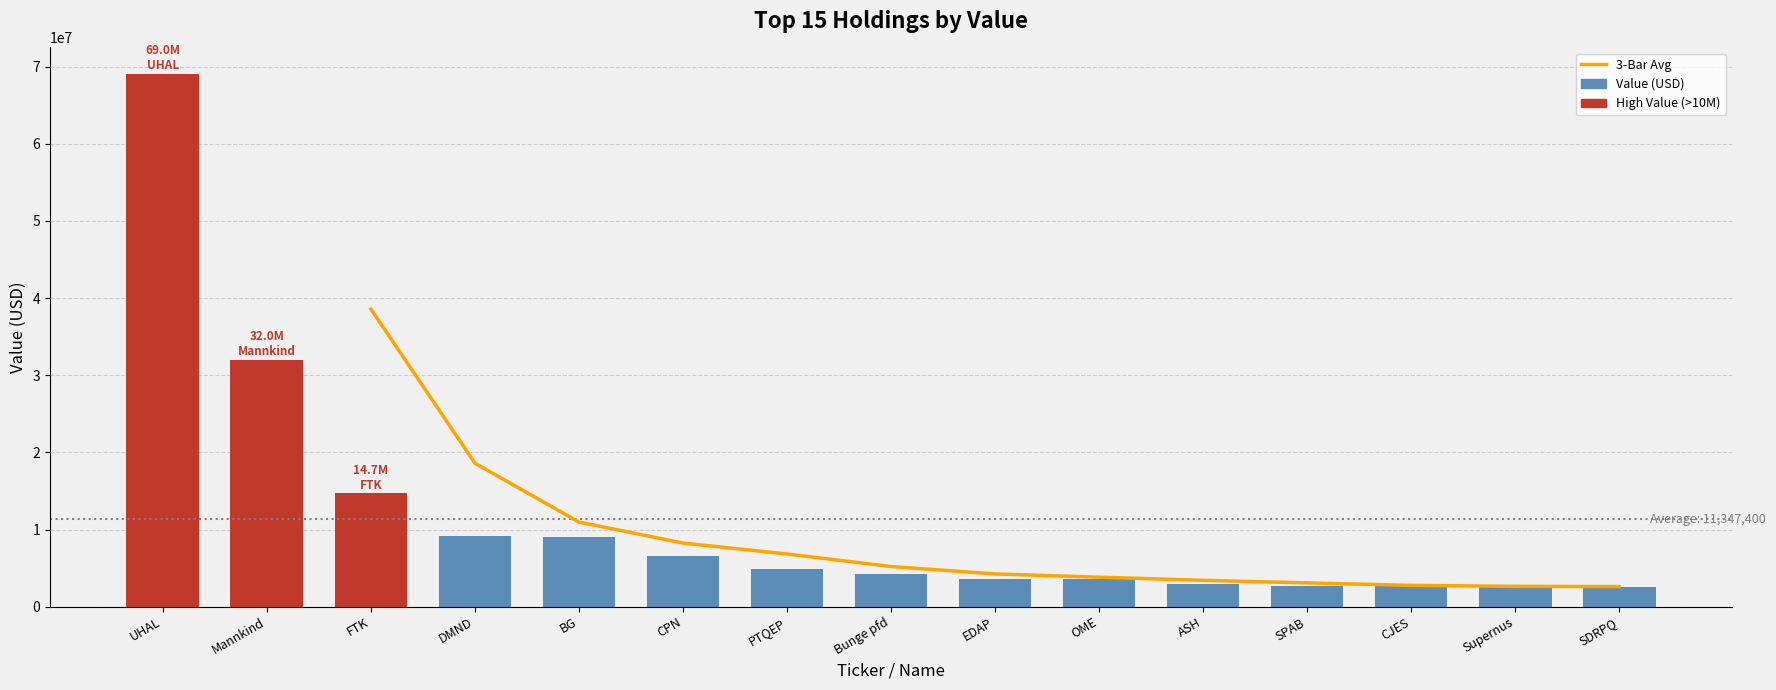

Rank the categories by value from highest to lowest.

UHAL, Mannkind, FTK, DMND, BG, CPN, PTQEP, Bunge pfd, EDAP, OME, ASH, SPAB, CJES, Supernus, SDRPQ